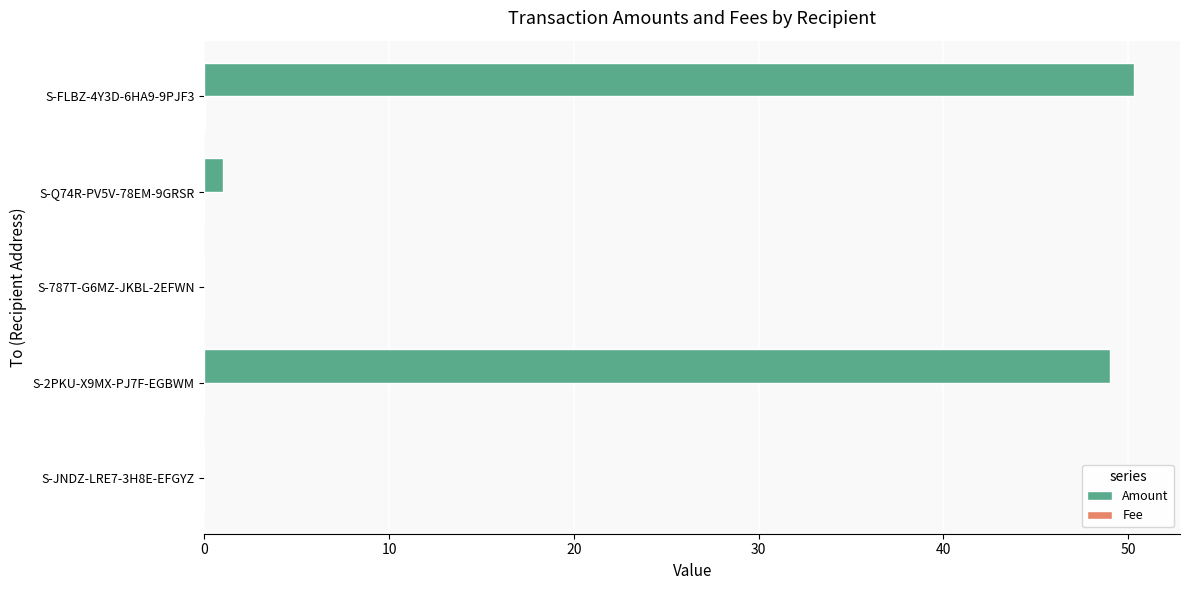

Which series changed the most between S-2PKU-X9MX-PJ7F-EGBWM and S-787T-G6MZ-JKBL-2EFWN?

Amount